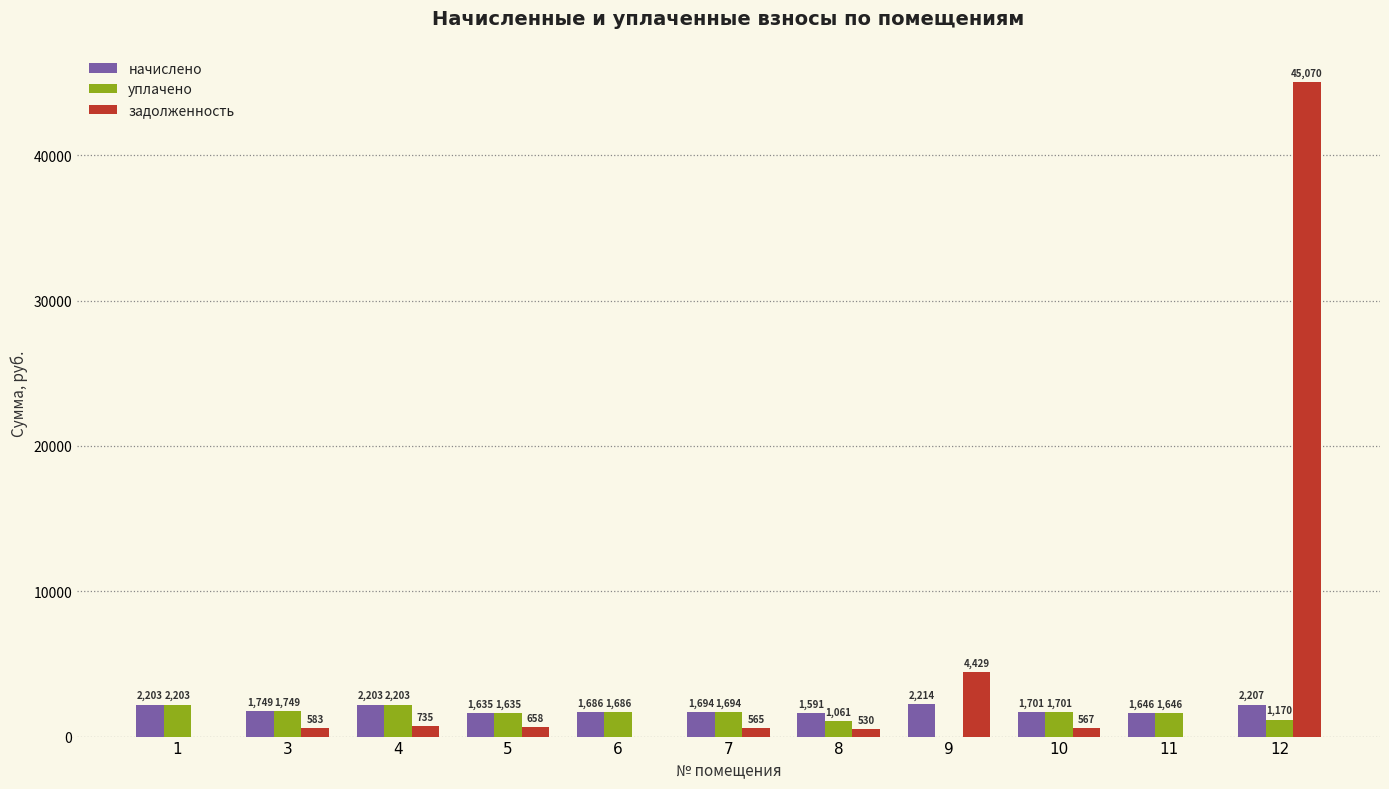

Which series changed the most between 5 and 6?

задолженность